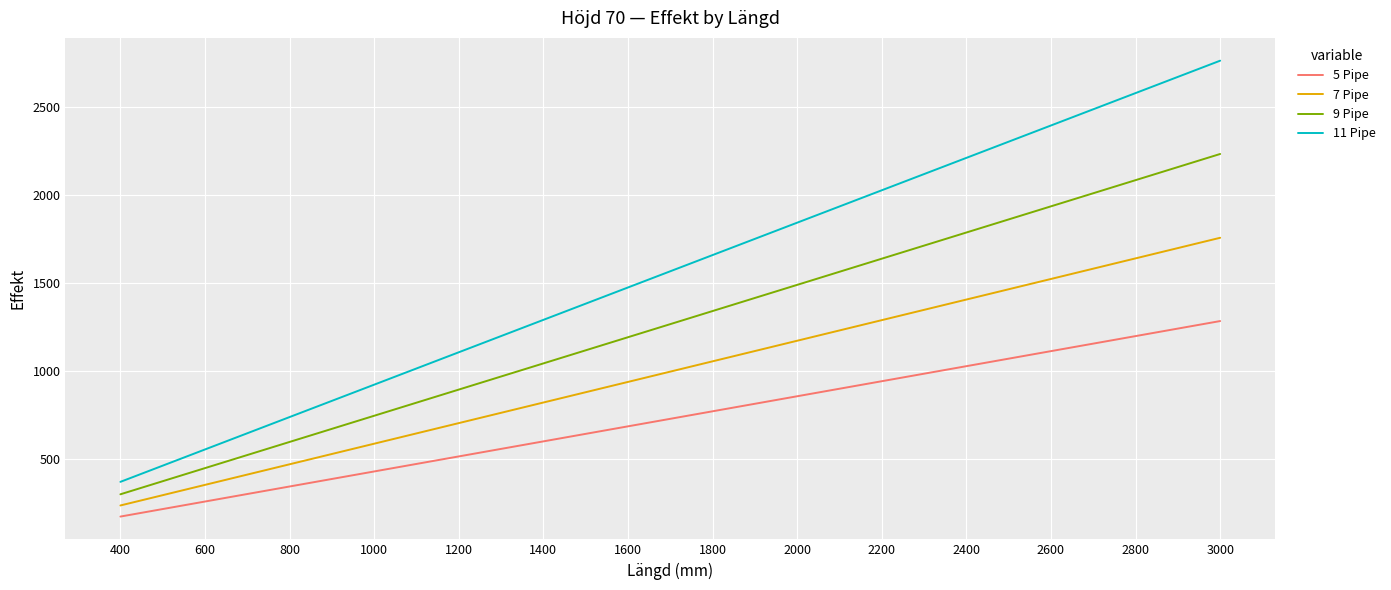

Rank the series by their average value, from highest to lowest.

11 Pipe, 9 Pipe, 7 Pipe, 5 Pipe